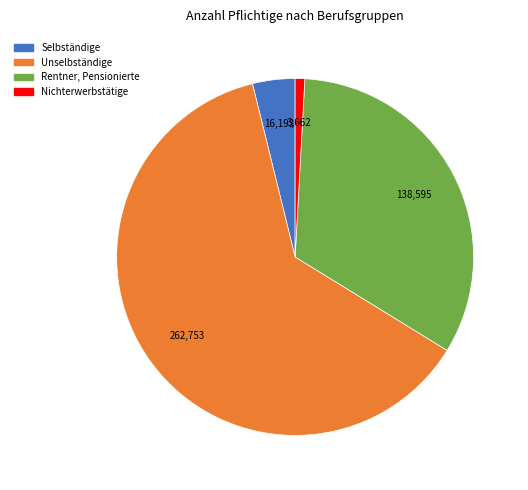

True or false: Nichterwerbstätige accounts for 13% of the total.

False